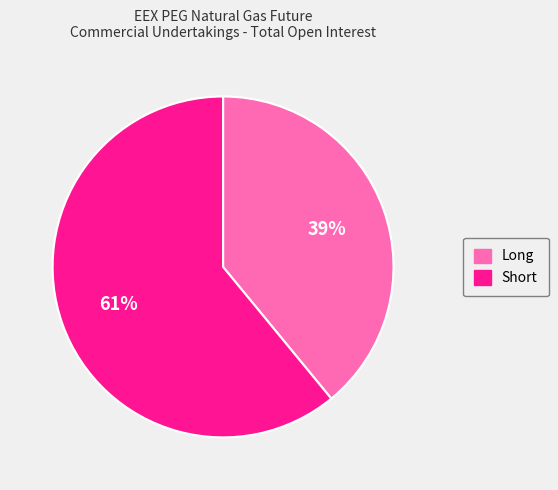

Is it true that Long is 39% of the pie?

True